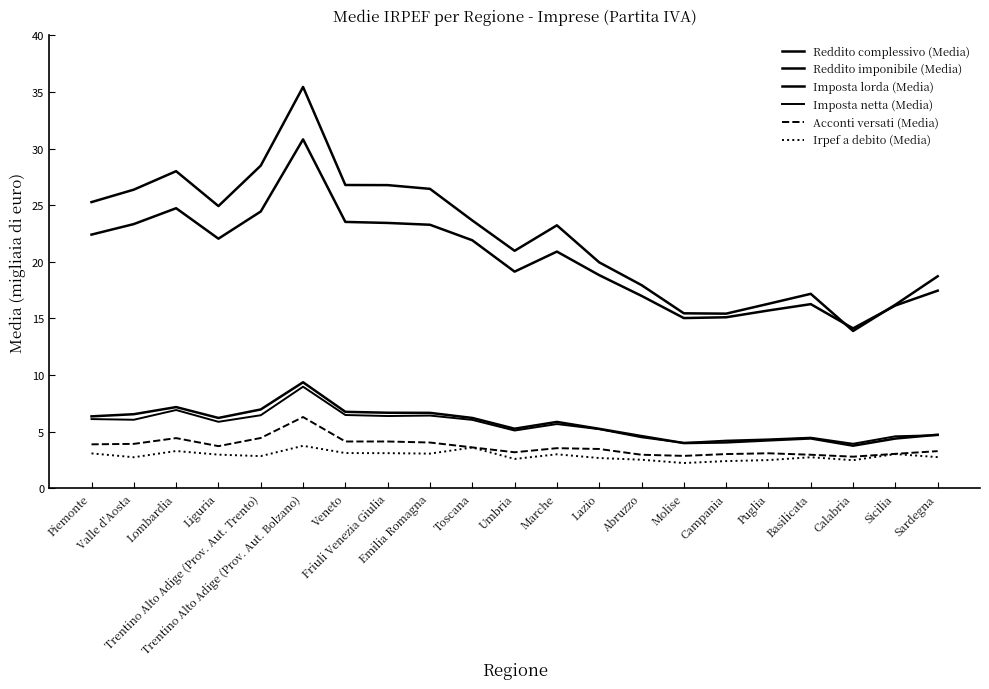

What is the difference between the maximum and minimum values in the Acconti versati (Media) series?

3.5